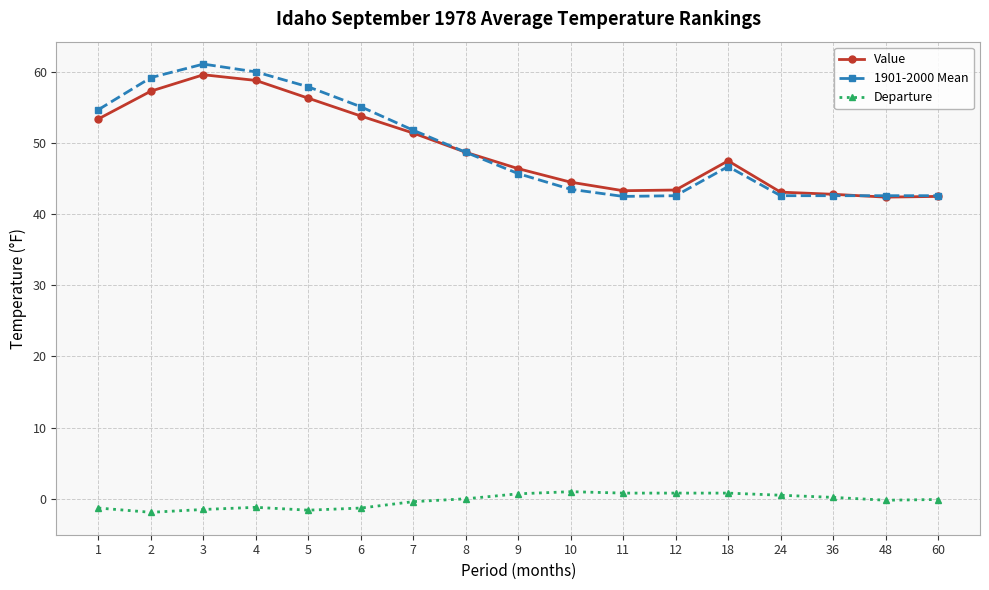

At how many categories does at least one series exceed 6?

17